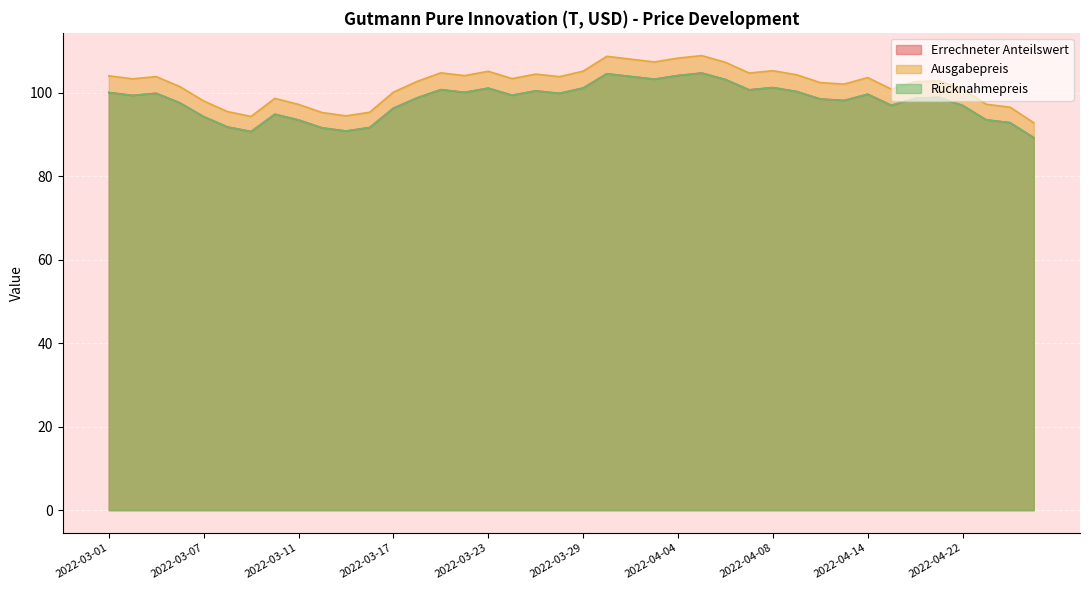

What are all the series names shown in the legend?

Errechneter Anteilswert, Ausgabepreis, Rücknahmepreis